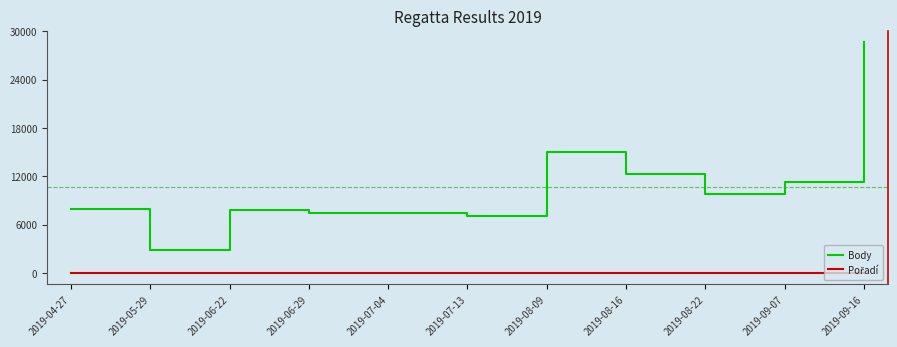

At which category does Body reach its first local peak?

2019-06-22